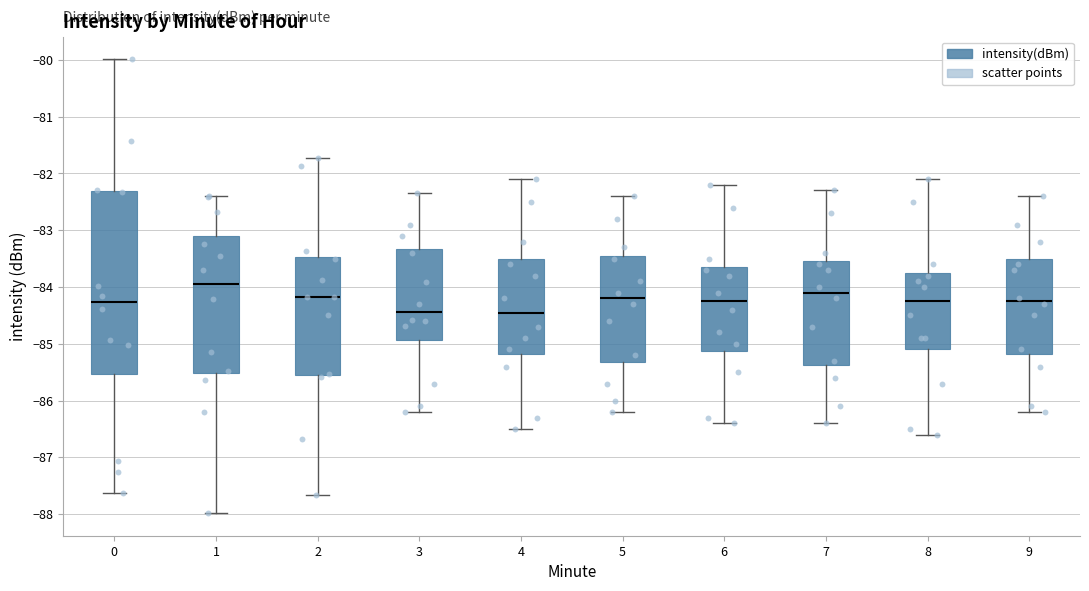

Comparing the boxes themselves (not the whiskers), which one is the tallest?

0